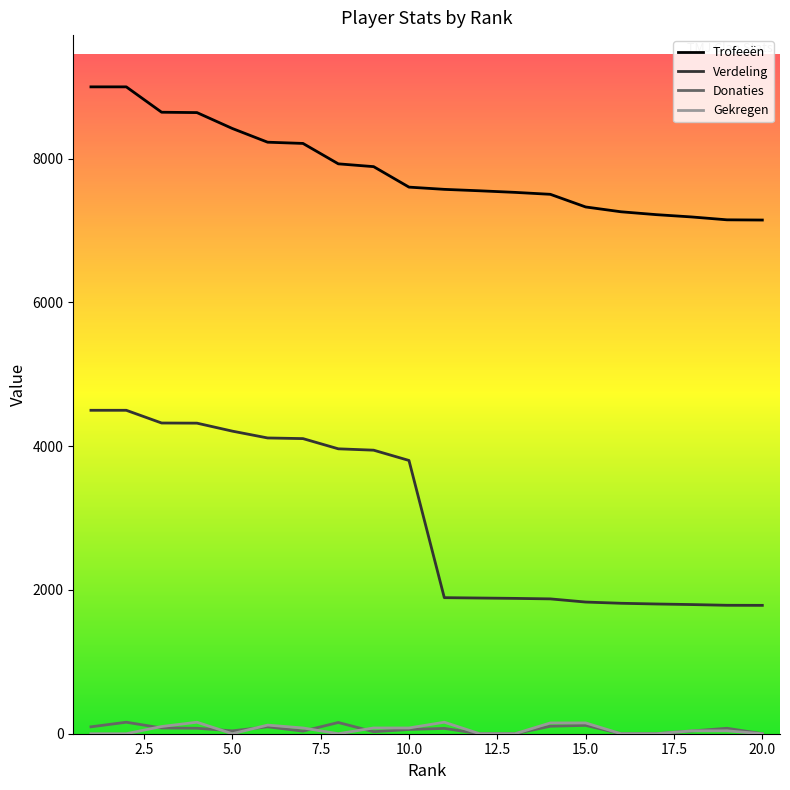

Which has a higher value, 9 or 12?

9